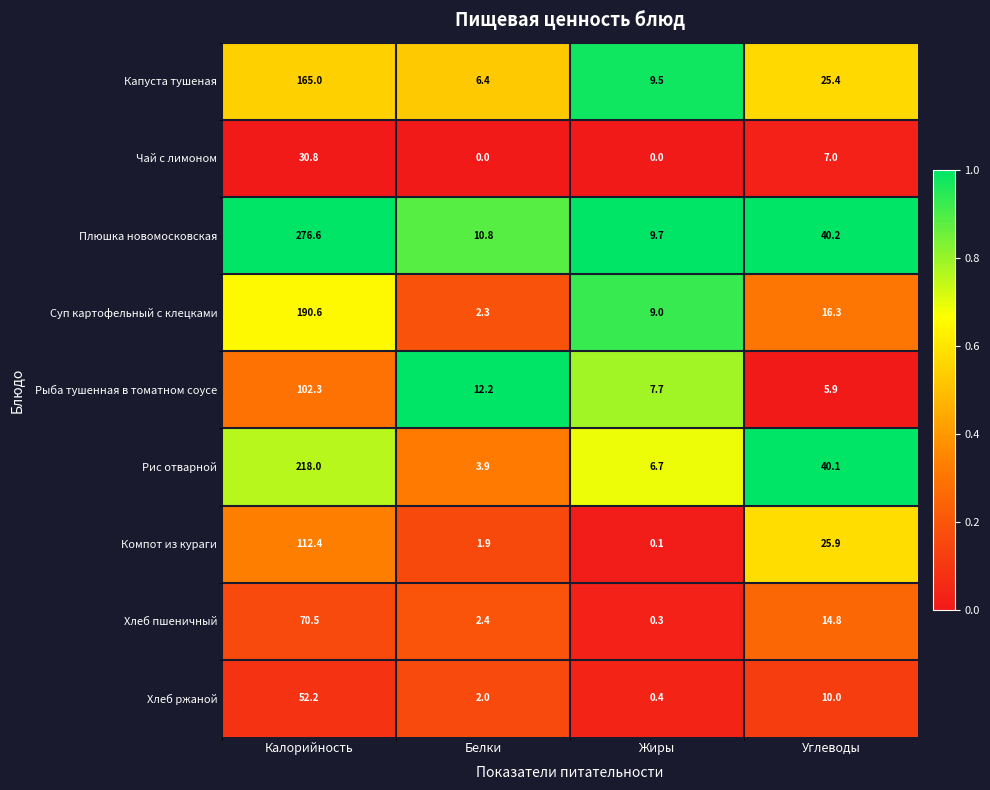

Is the value of Чай с лимоном at Калорийность greater than the value of Хлеб ржаной at Жиры?

Yes